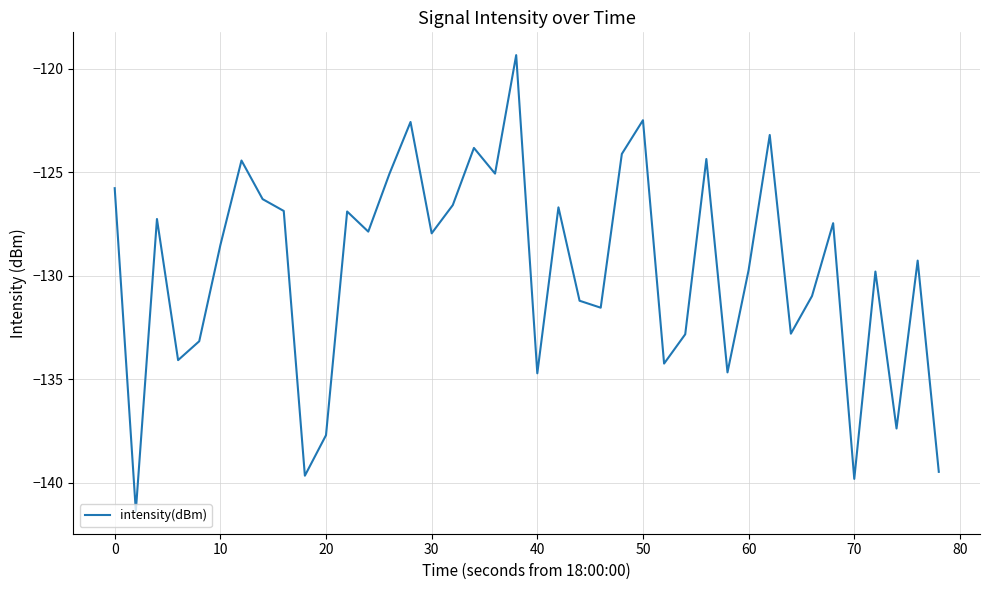

What is the difference between the maximum and minimum values?

22.0